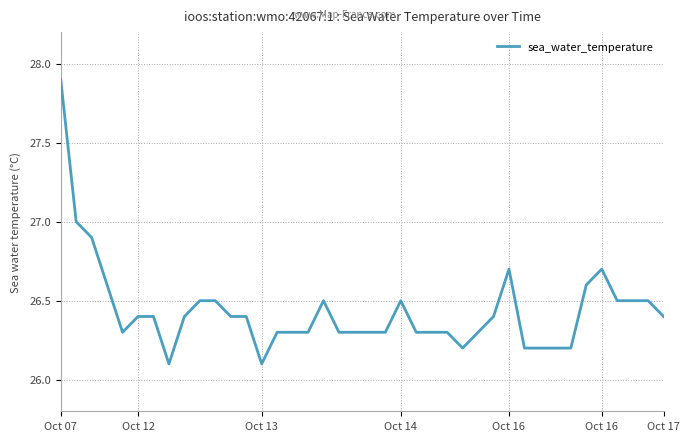

What is the greatest value displayed?

27.9